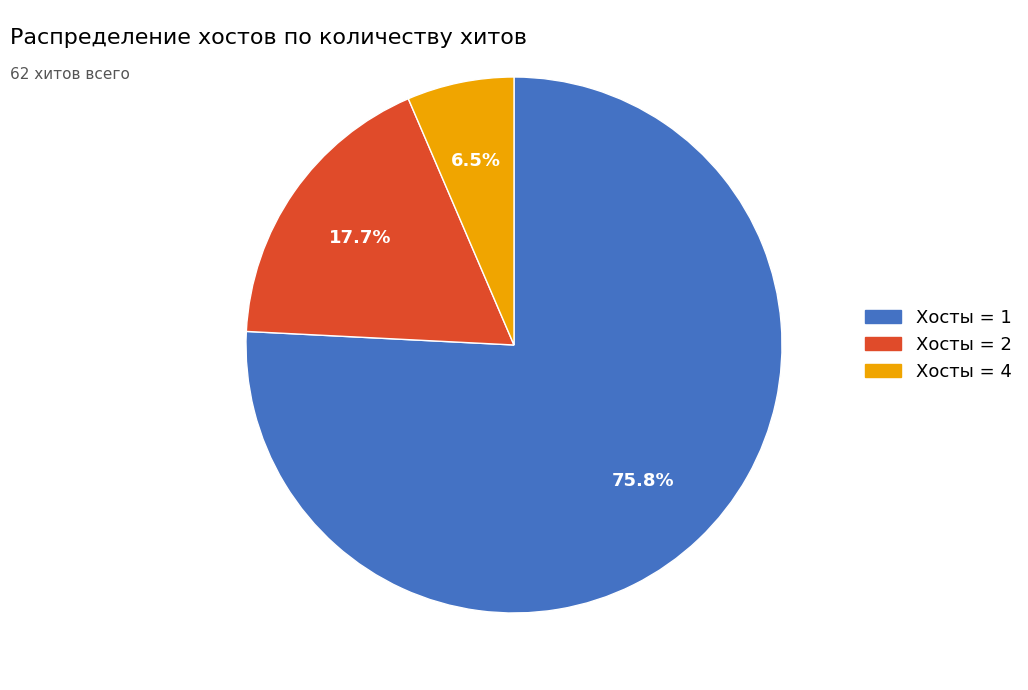

Is there a majority slice in this chart?

Yes